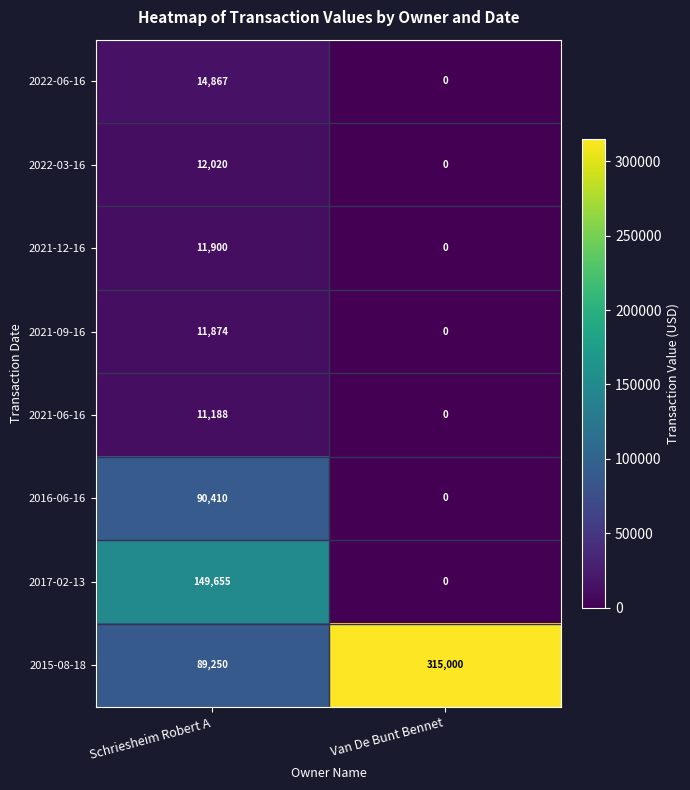

What is the greatest value displayed?

315000